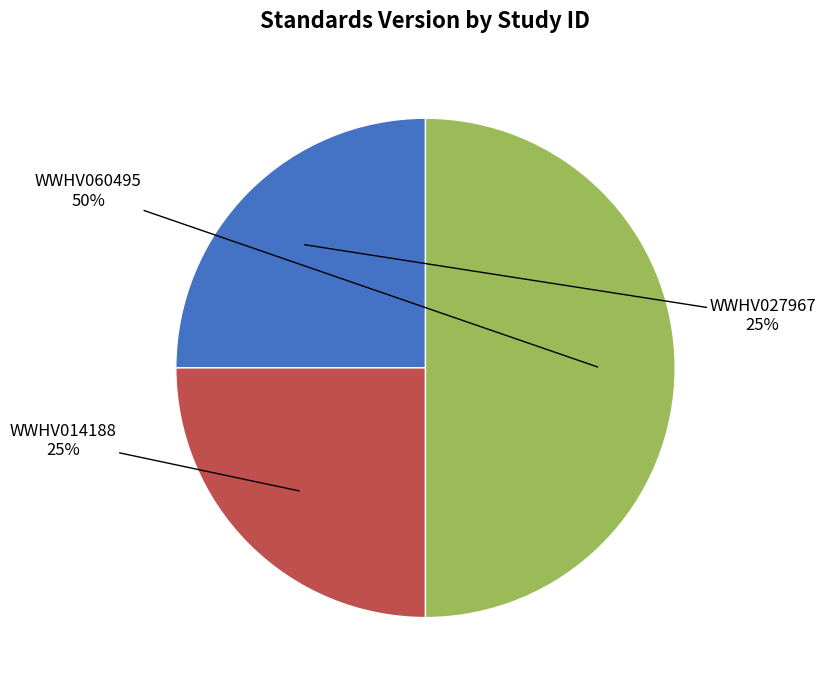

To the nearest percent, what is the average slice percentage?

33%